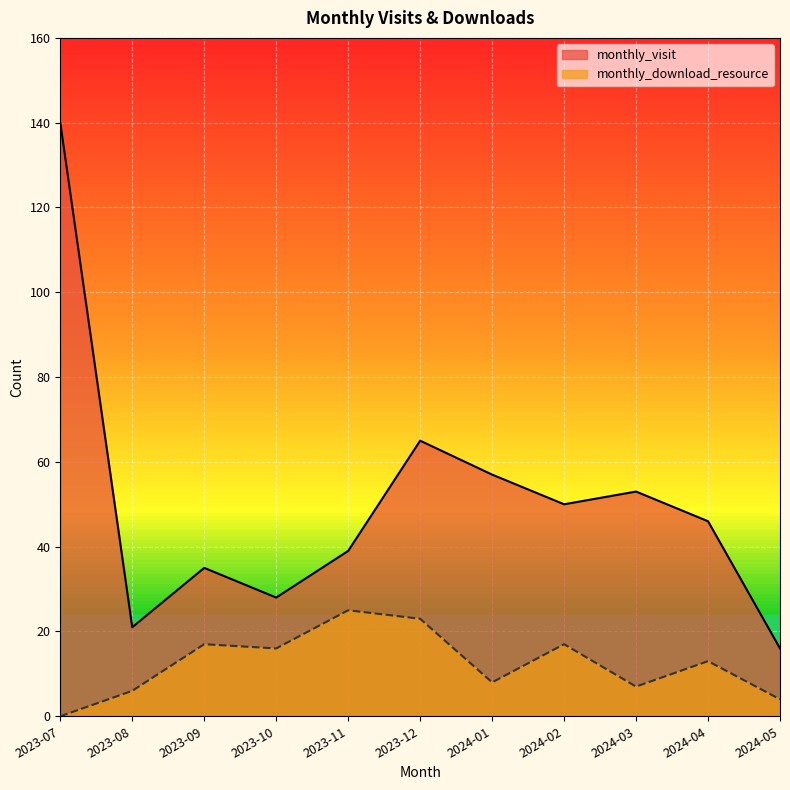

What is the value of the monthly_download_resource point at the 8th from the left?

17